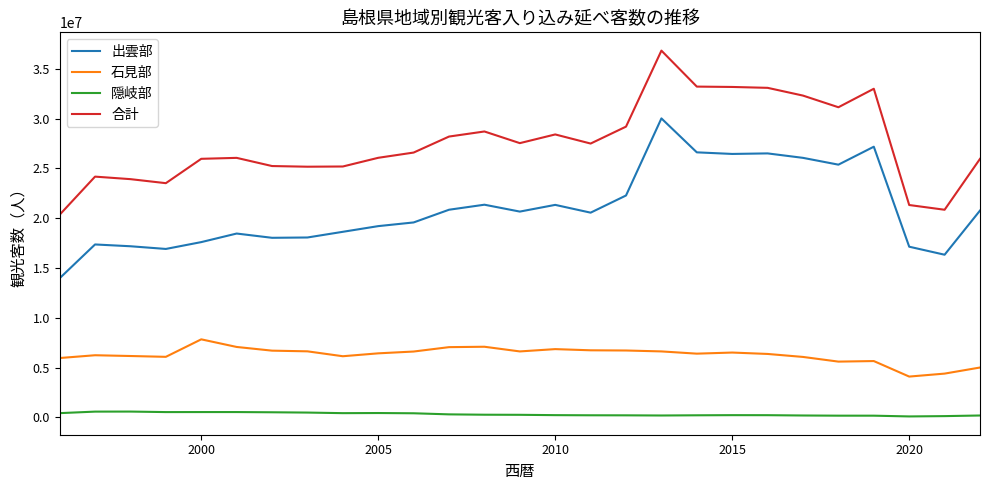

True or false: 合計 and 石見部 intersect in this chart.

False